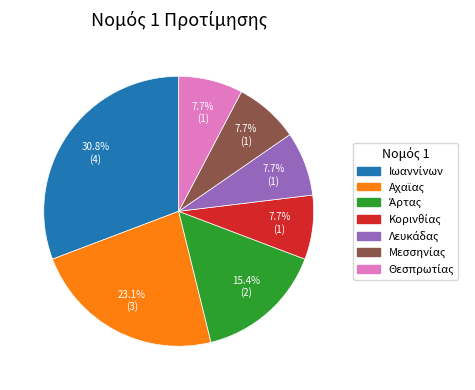

How many slices are in this pie chart?

7